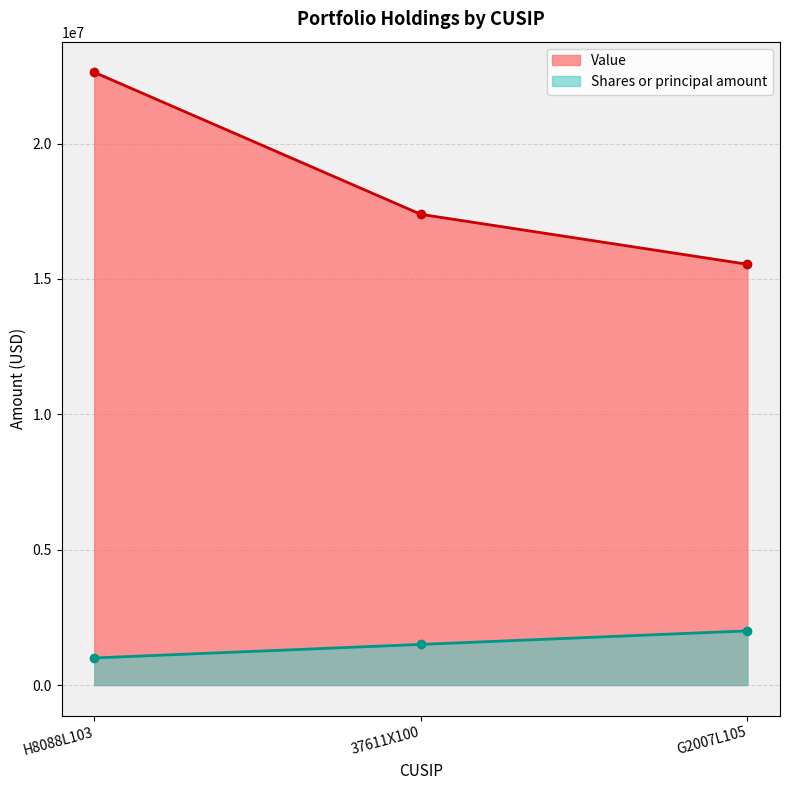

Which series has the largest range (max minus min)?

Value